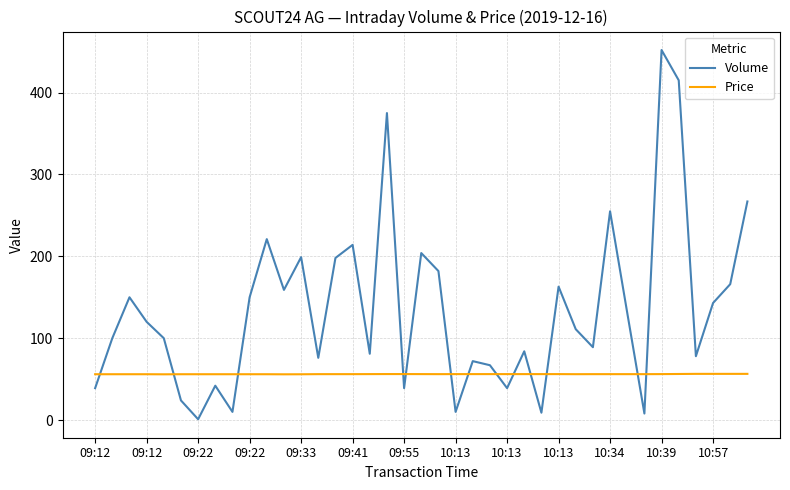

What is the difference between the maximum and minimum values in the Volume series?

451.0